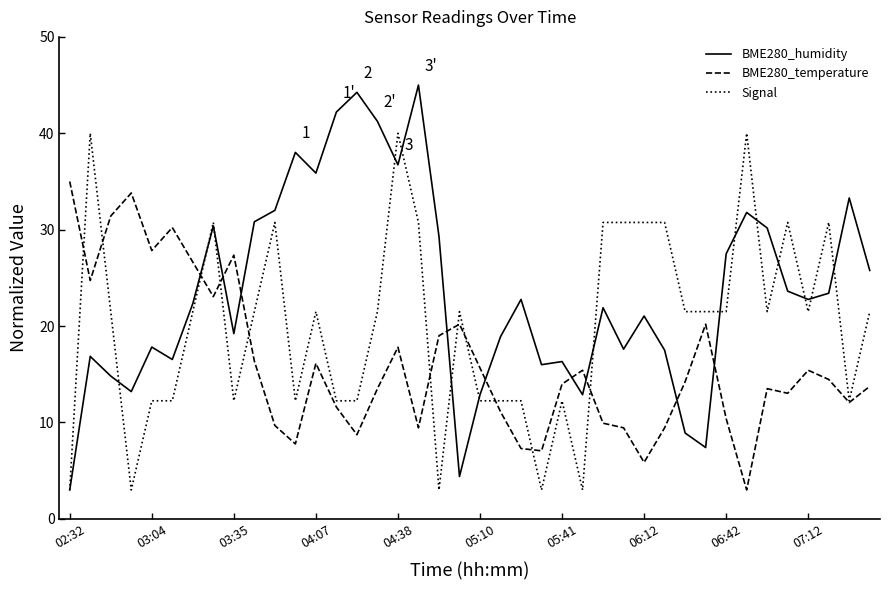

True or false: BME280_humidity and BME280_temperature intersect in this chart.

True